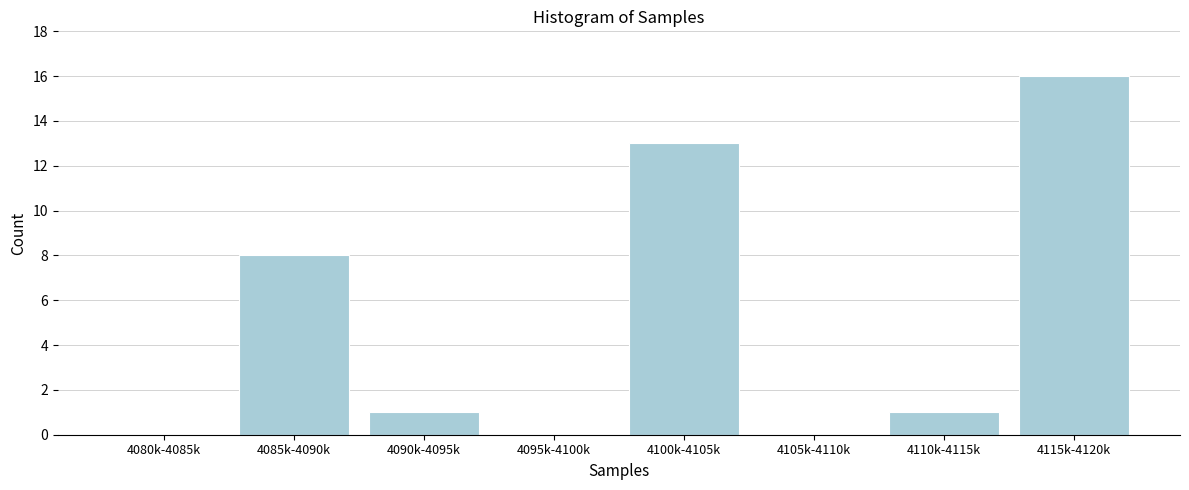

Reading left to right, what are all the values shown in this chart?

4080k-4085k=0	4085k-4090k=8	4090k-4095k=1	4095k-4100k=0	4100k-4105k=13	4105k-4110k=0	4110k-4115k=1	4115k-4120k=16